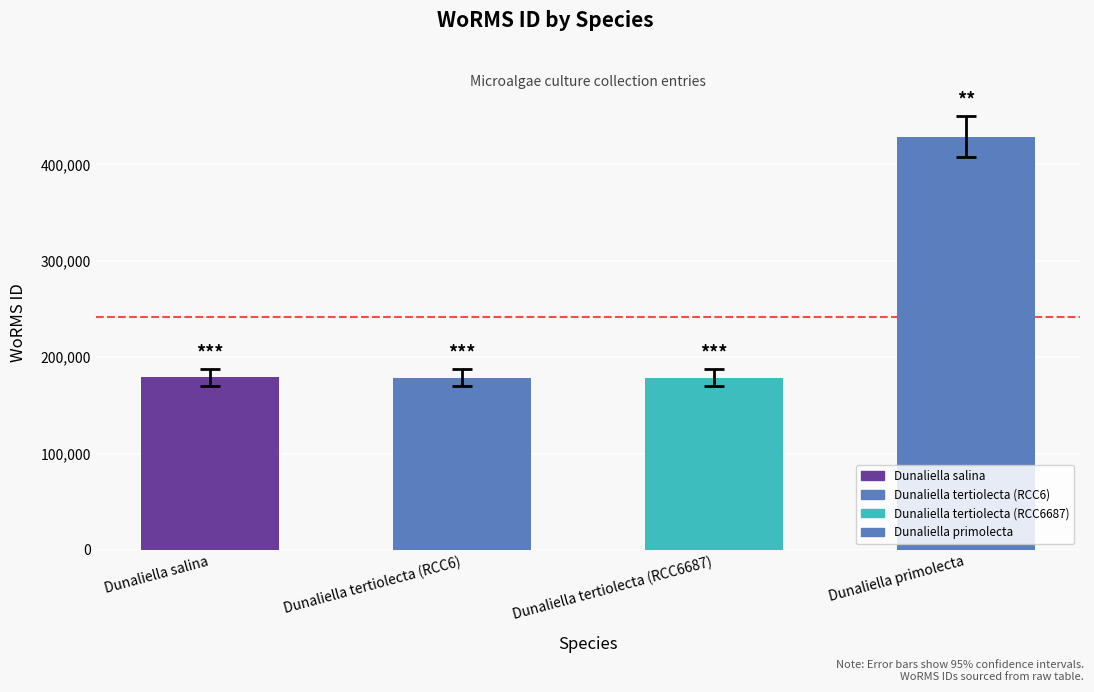

The chart shows a value of 590363.3 at Dunaliella primolecta. True or false?

False